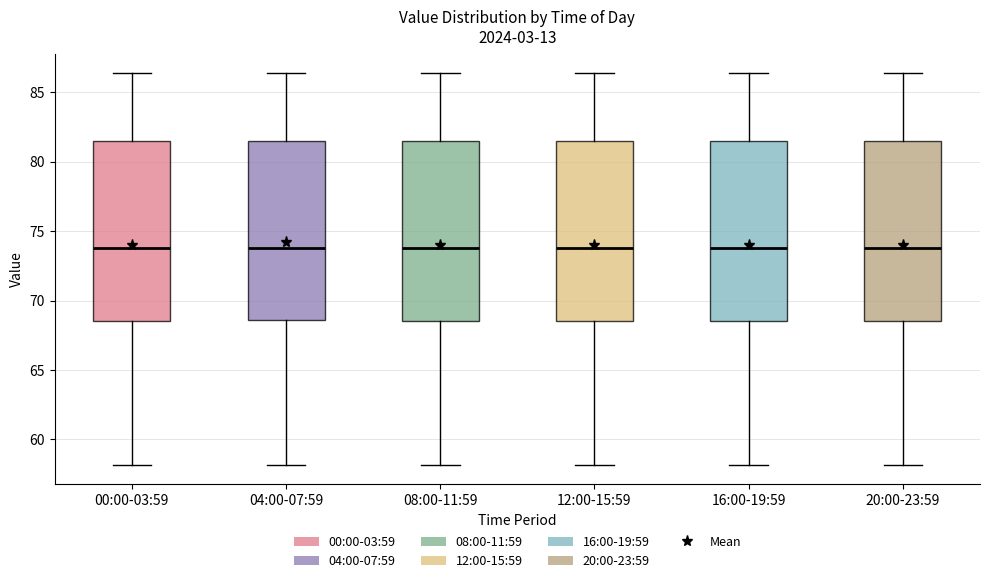

Where is the upper edge of the box for 00:00-03:59 on the y-axis? The values are not printed on the chart, so give them approximately, as read against the axis.

81.5